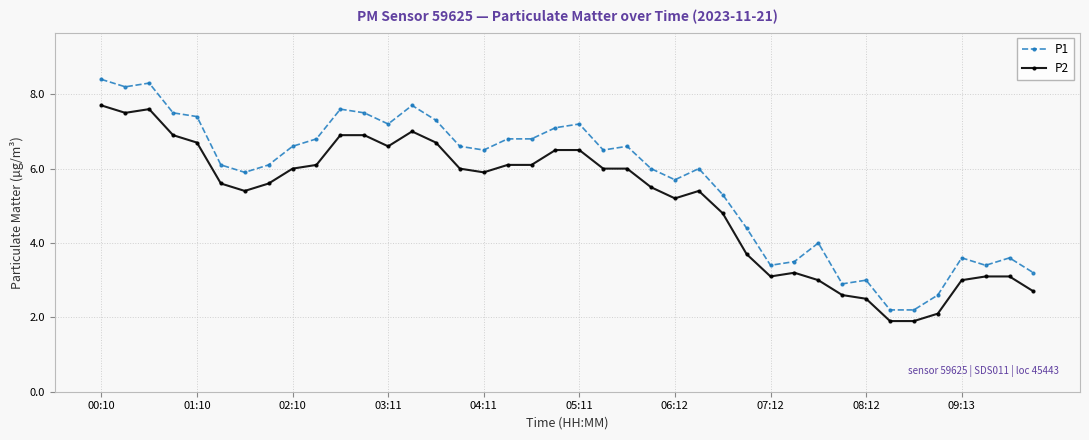

Does the chart have visible grid lines?

Yes